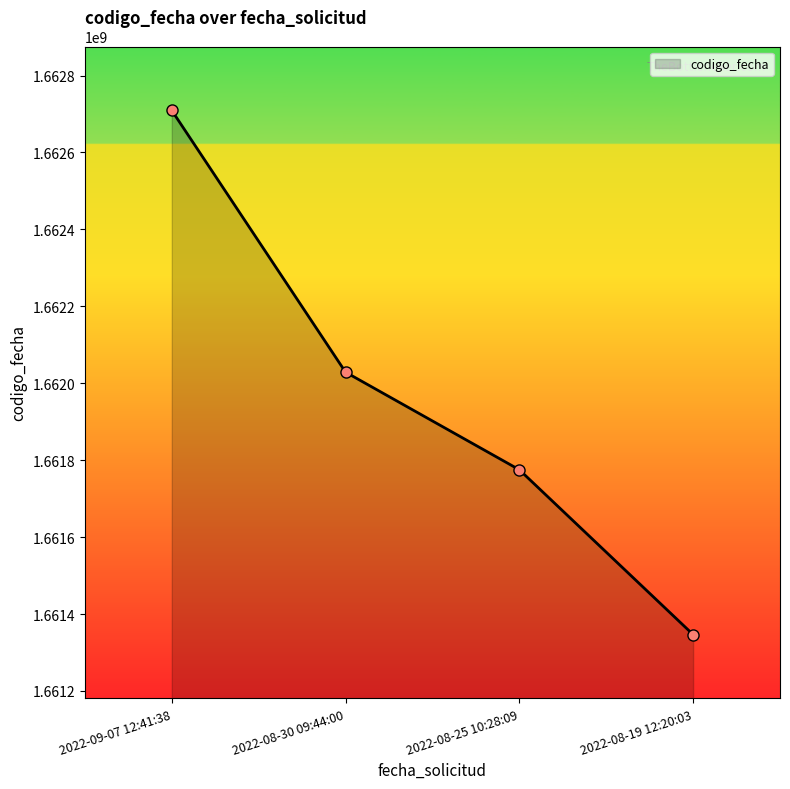

Approximately how many times larger is the value at 2022-08-25 10:28:09 compared to 2022-08-30 09:44:00?

1.0